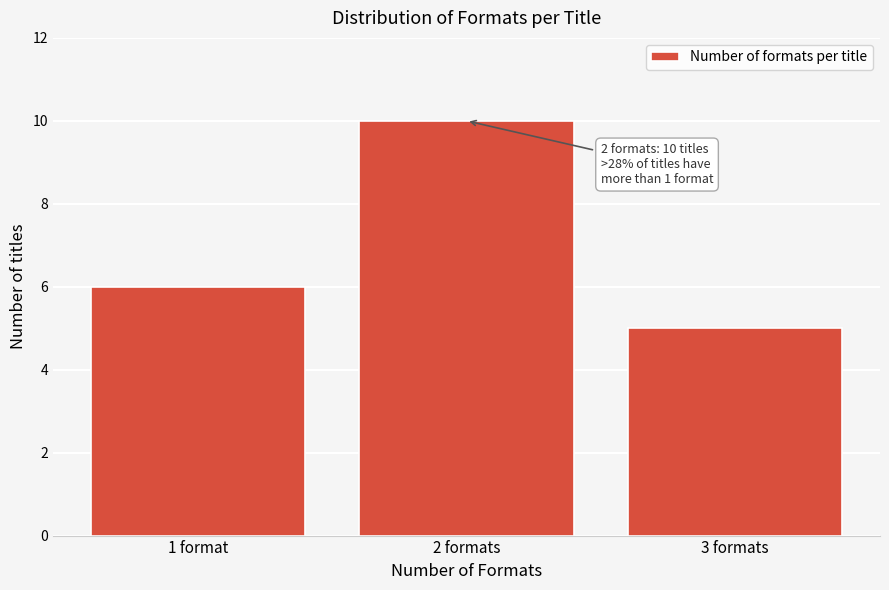

Reading left to right, list all the values displayed in this chart.

1 format=6	2 formats=10	3 formats=5